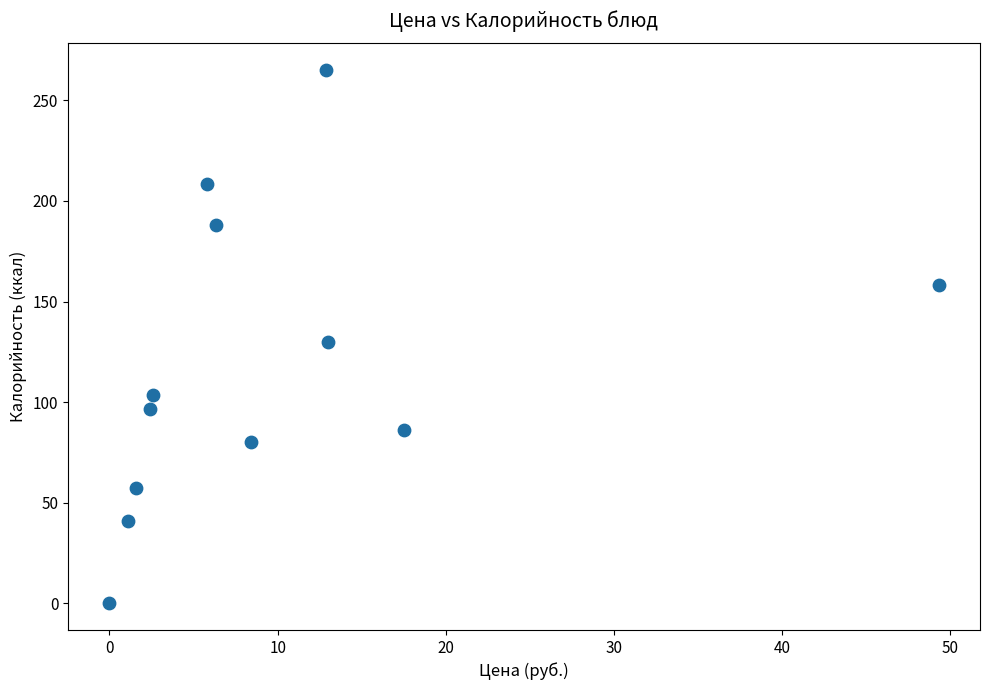

What is the average X value?

10.1